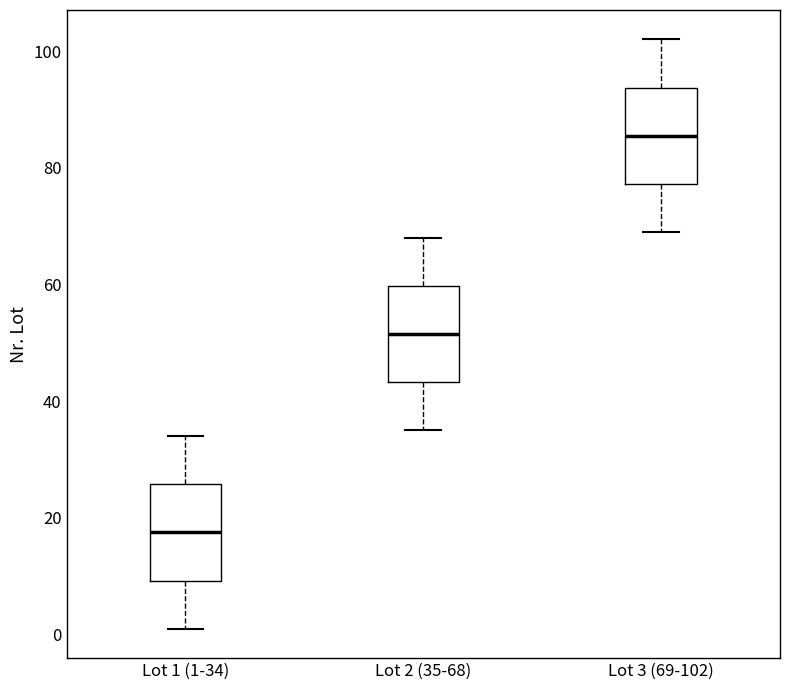

Reading left to right, transcribe this box plot: for each box, give where its median line is, the range the box spans, and where its two whiskers end, as read against the y-axis. The values are not printed on the chart, so give them approximately, as read against the axis.

Lot 1 (1-34): median 18, box 10 to 26, whiskers 2 to 34
Lot 2 (35-68): median 52, box 44 to 60, whiskers 36 to 68
Lot 3 (69-102): median 86, box 78 to 94, whiskers 70 to 102